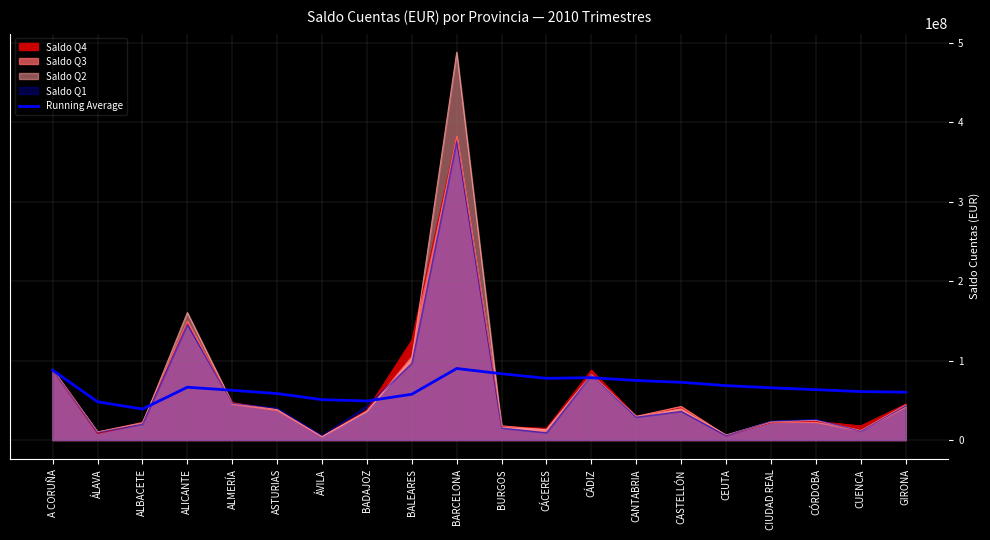

At which label is the value closest to 64477148?

CÓRDOBA